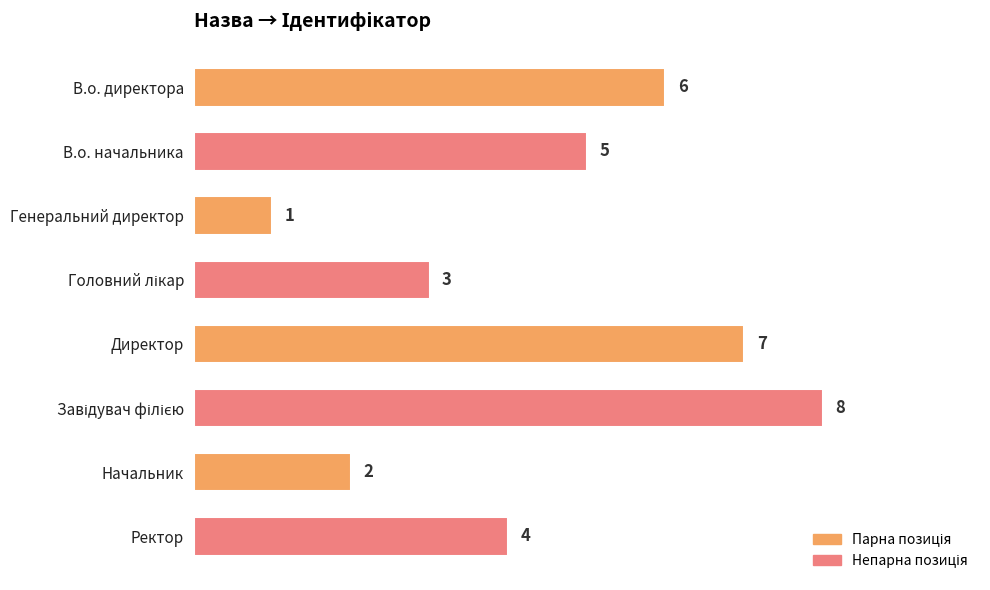

What is the ratio of the value at В.о. директора to the value at Начальник?

3.0